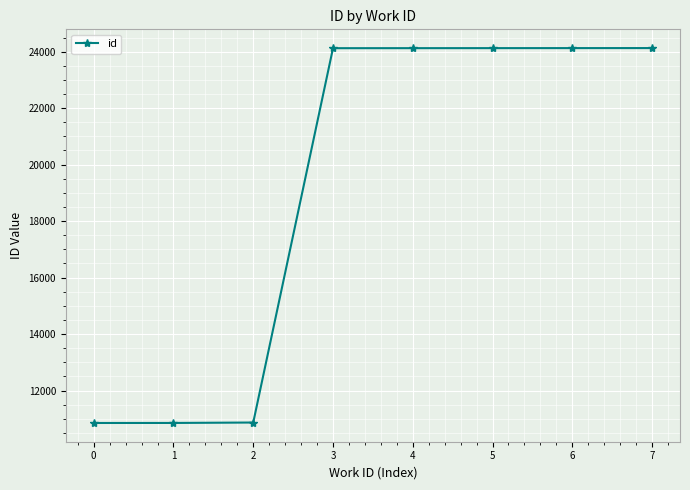

What is the greatest value displayed?

24126